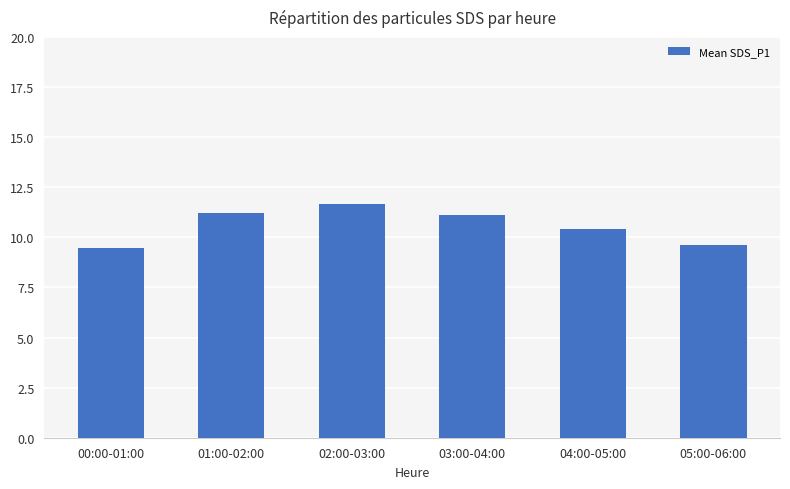

What is the sum of all values?

63.5